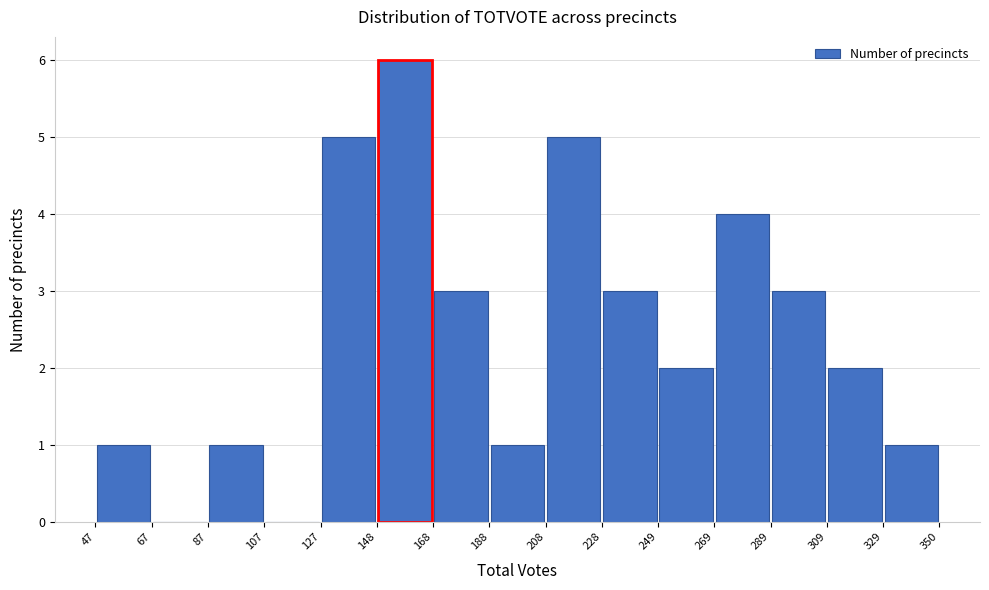

Reading left to right, list every bar in this chart as the range it spans on the x-axis followed by its height. The values are not printed on the chart, so give them approximately, as read against the axis.

47 to 67: 1
67 to 87: 0
87 to 107: 1
107 to 127: 0
127 to 148: 5
148 to 168: 6
168 to 188: 3
188 to 208: 1
208 to 228: 5
228 to 249: 3
249 to 269: 2
269 to 289: 4
289 to 309: 3
309 to 329: 2
329 to 350: 1